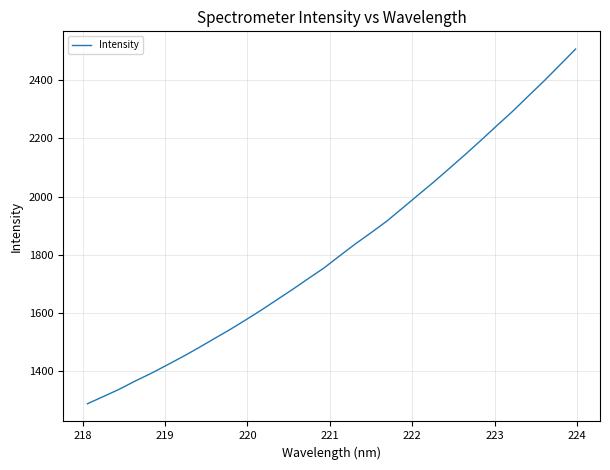

How many lines are shown in the chart?

1